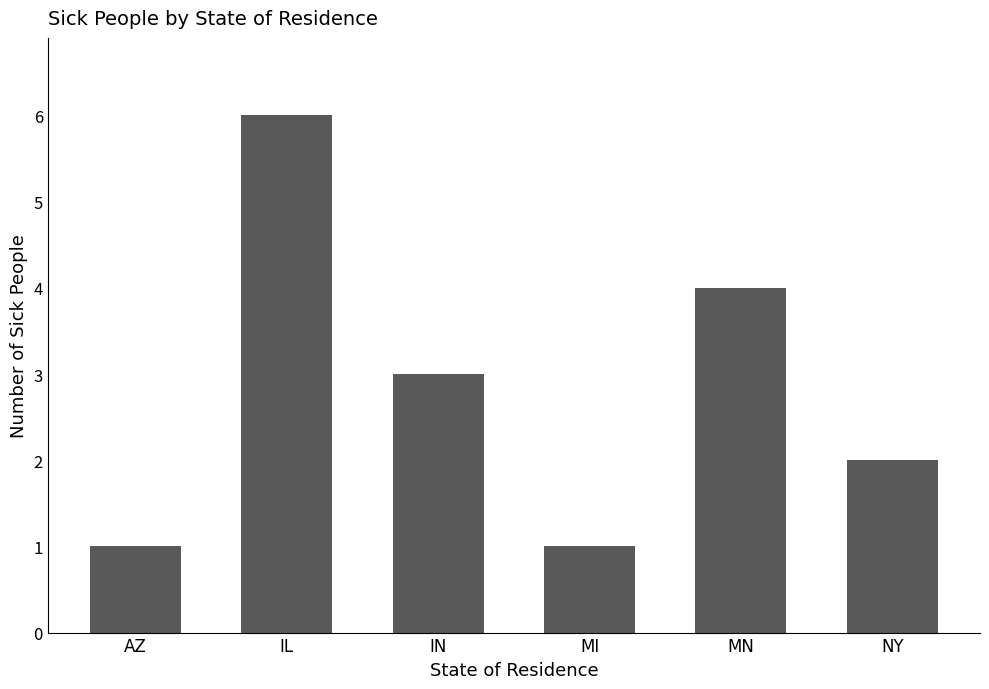

What is the value of the 1st bar from the left?

1